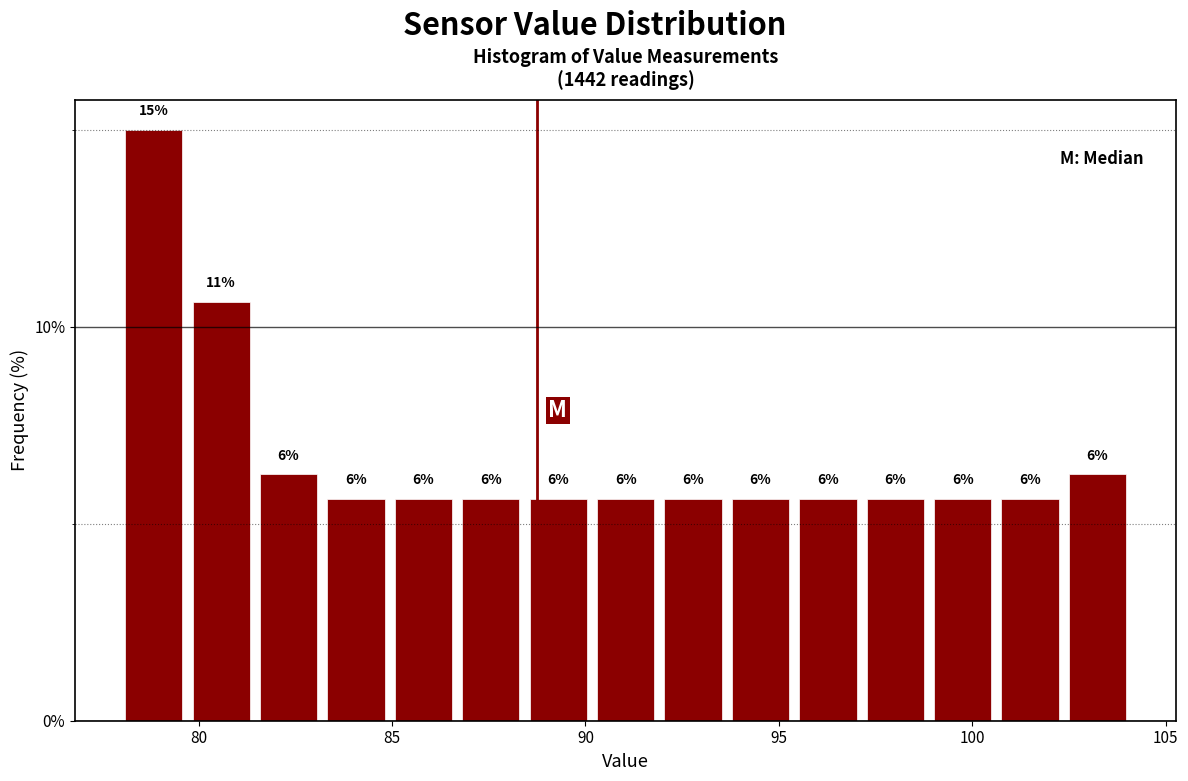

Read against the x-axis, roughly where is the centre of the tallest bar?

79.0